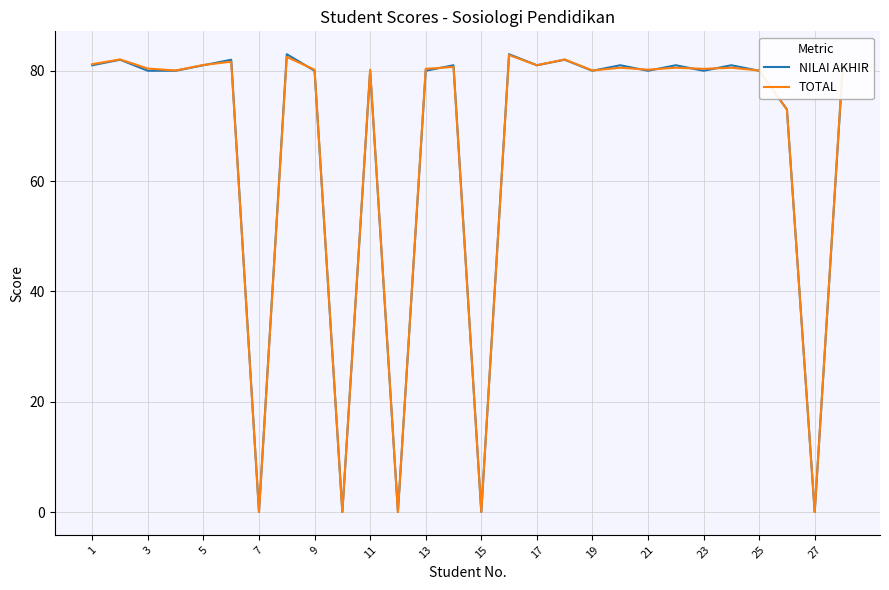

Does the chart have visible grid lines?

Yes